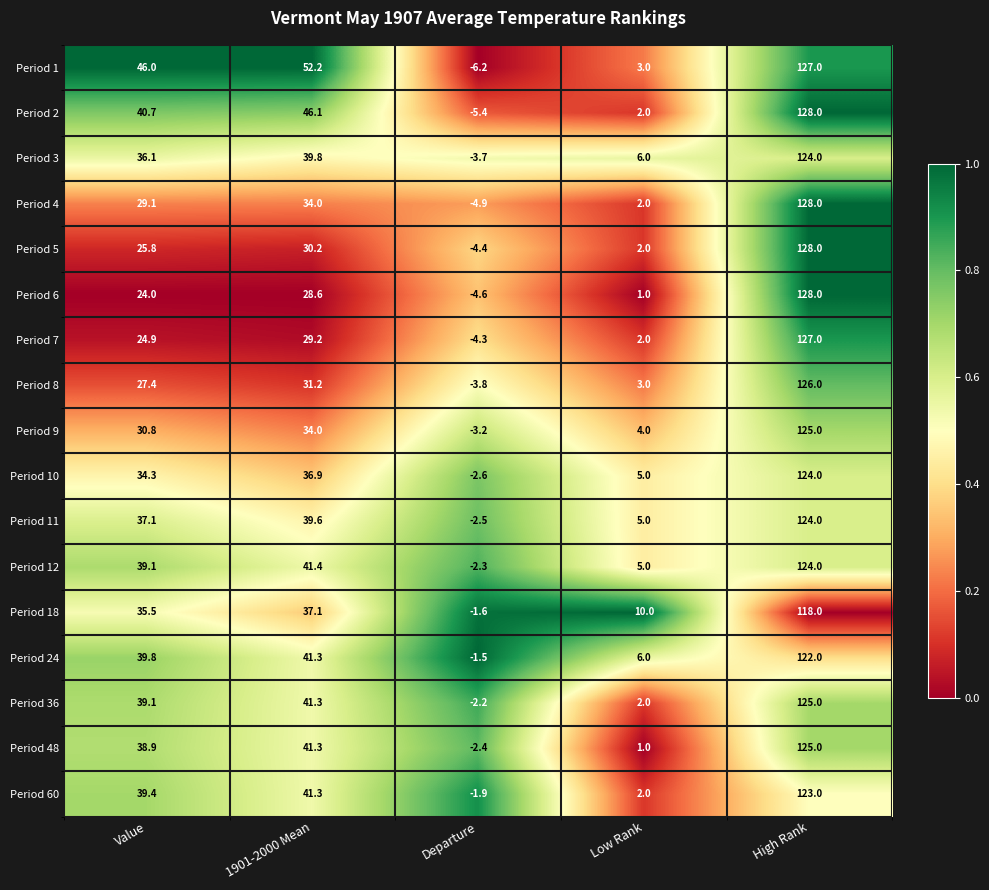

Which category has the highest value across all series?

High Rank